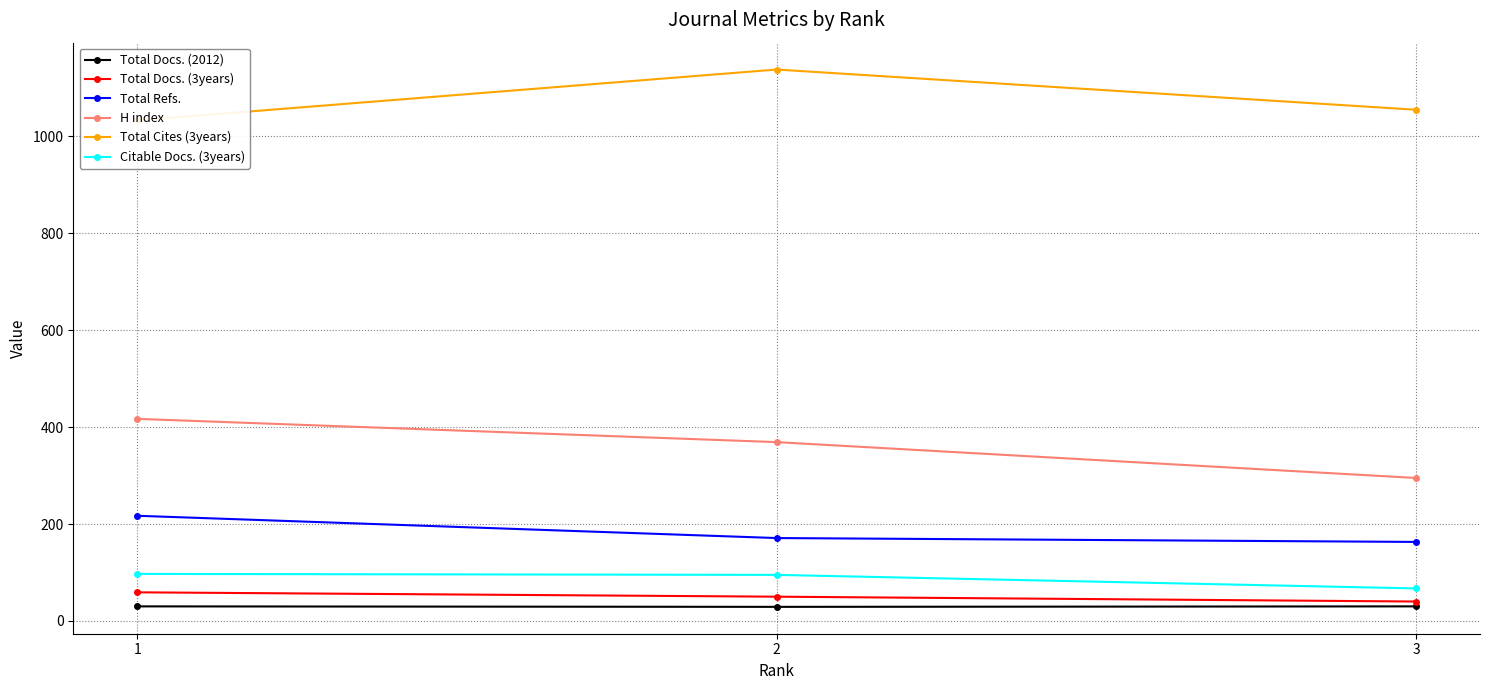

Which series has the largest range (max minus min)?

H index